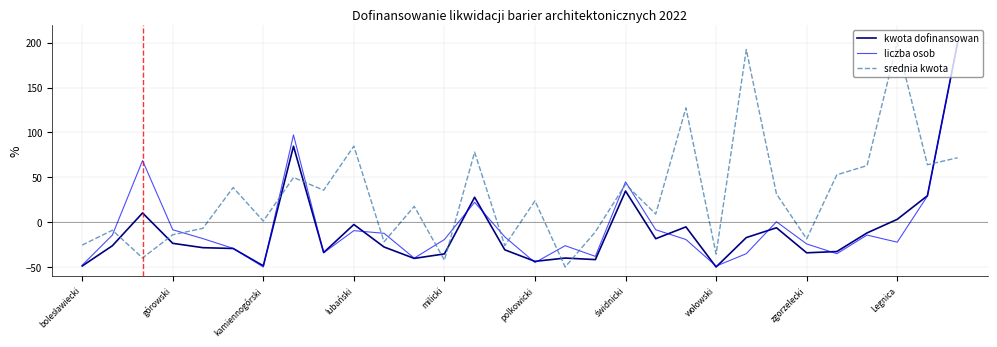

True or false: kwota dofinansowan and srednia kwota cross at least once.

True